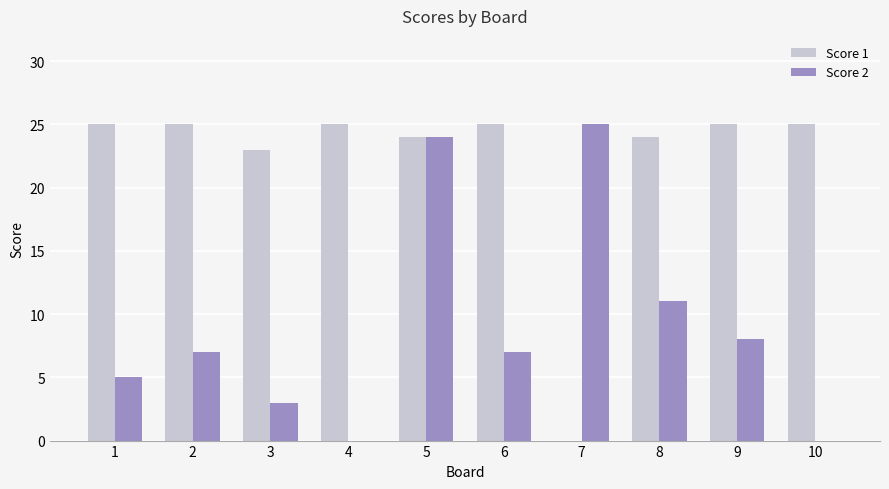

Reading left to right, extract all data points from this chart.

Score 1: 1=25	2=25	3=23	4=25	5=24	6=25	7=0	8=24	9=25	10=25
Score 2: 1=5	2=7	3=3	4=0	5=24	6=7	7=25	8=11	9=8	10=0